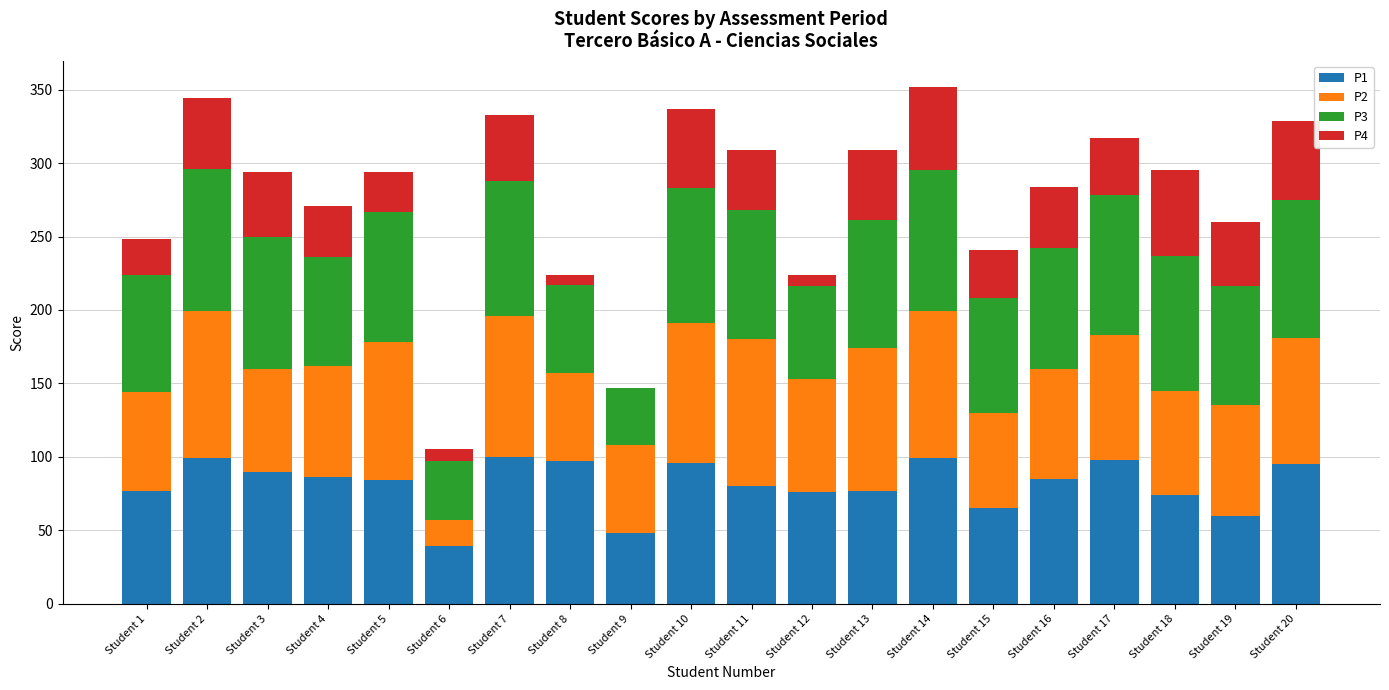

True or false: P1 has a value of 39 at Student 8.

False